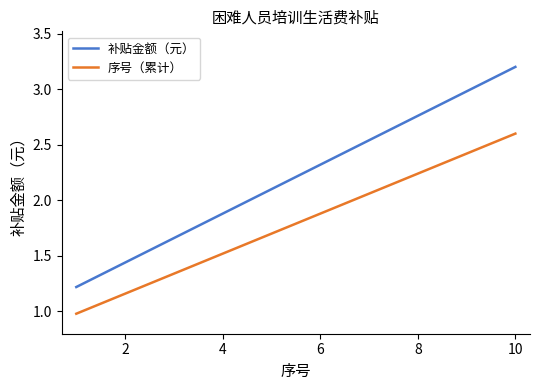

Is this an area chart (filled region under the line)?

No